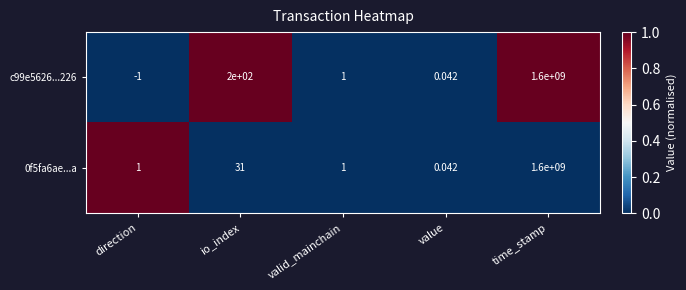

At which category is the sum across all series the highest?

time_stamp